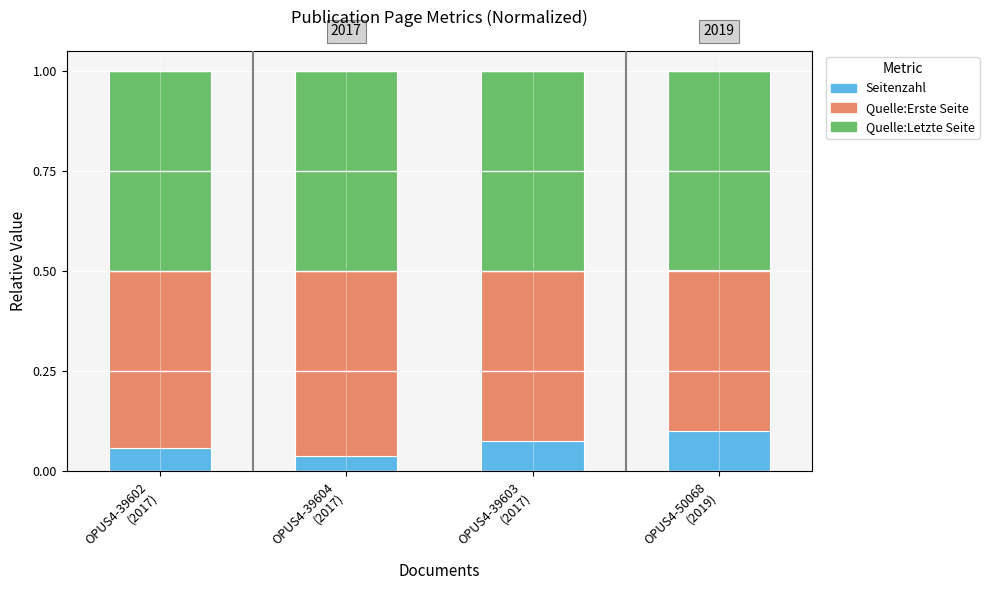

What is the total value across all series at OPUS4-39602
(2017)?

1.0